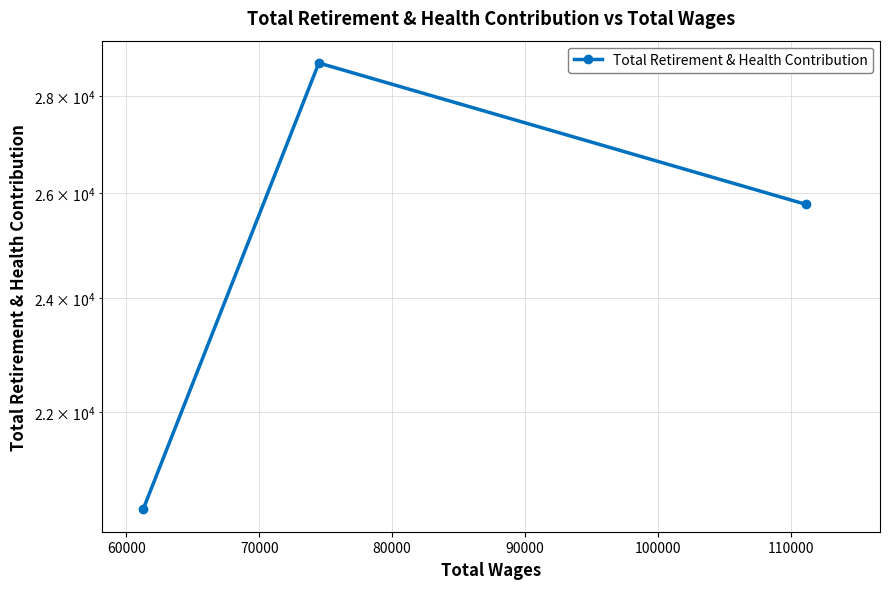

What is the difference between the second highest and minimum values?

5353